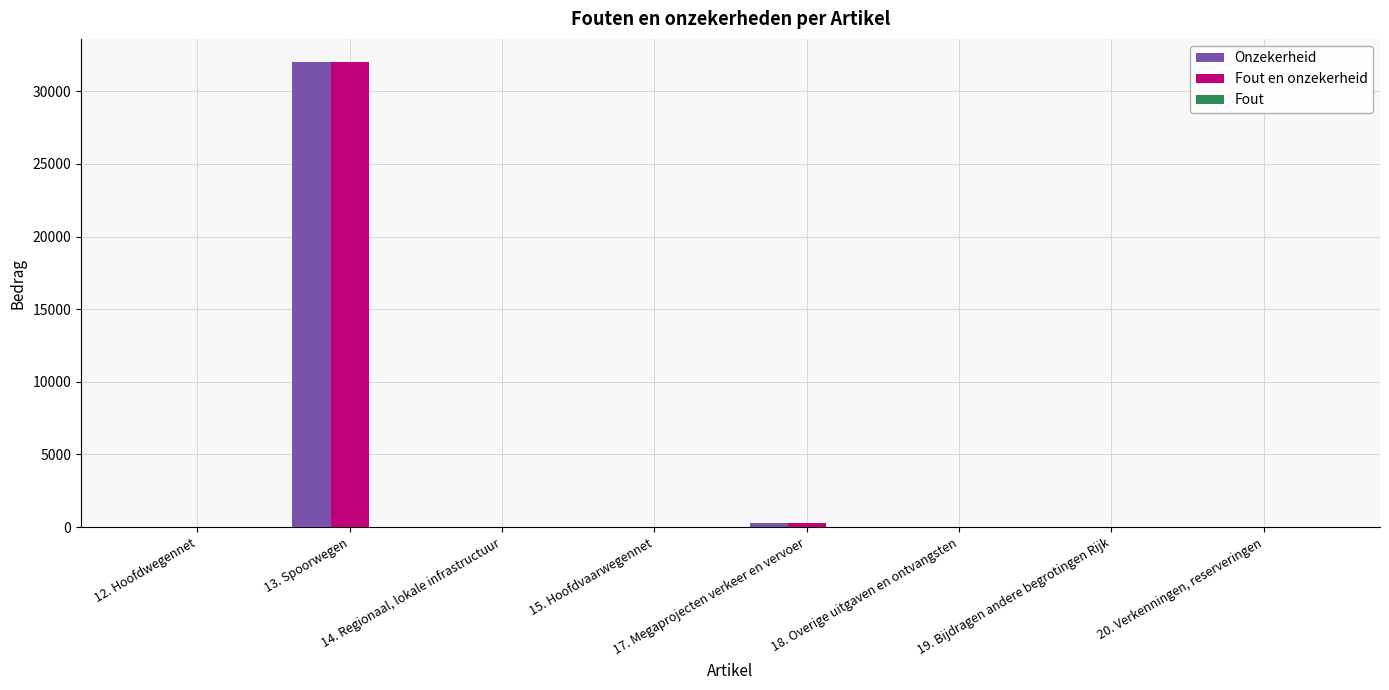

What is the sum of all Fout en onzekerheid values?

32291